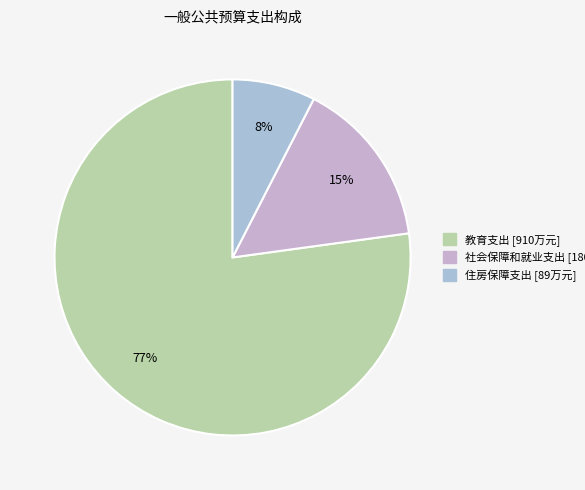

What percentage is the 教育支出 slice, to the nearest percent?

77%